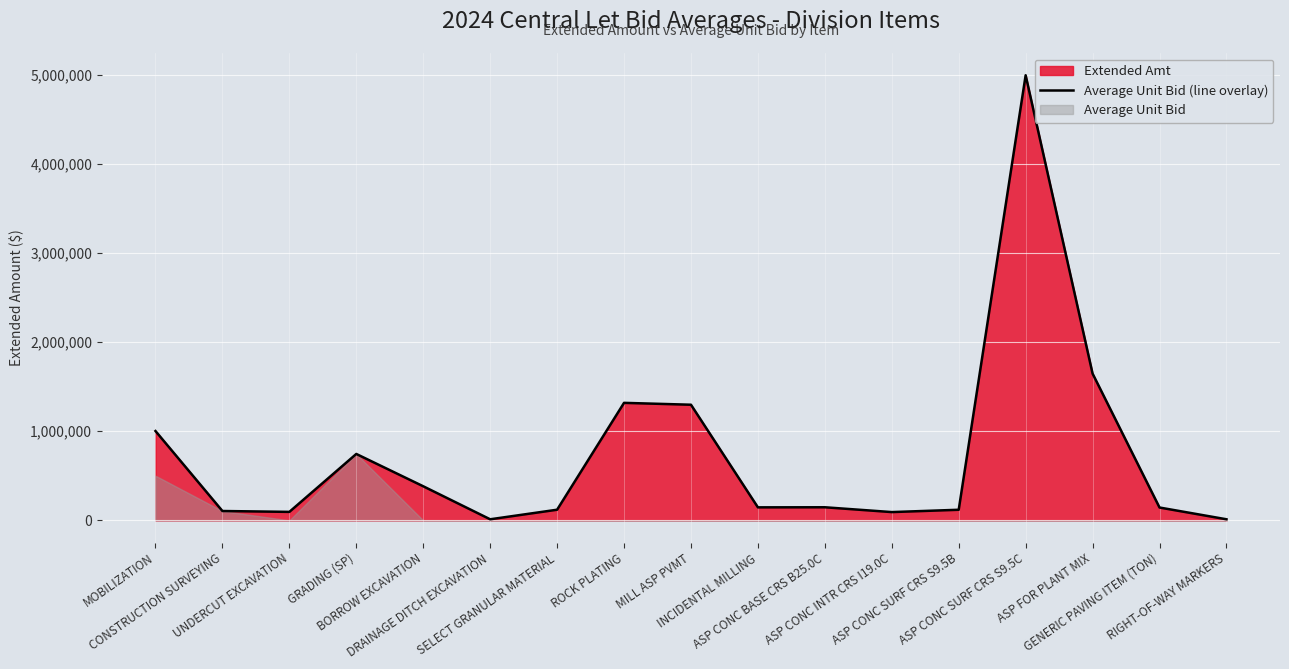

Reading left to right, what are all the values shown in this chart?

1002000.0	105000.0	95220.0	745000.0	382500.0	12175.0	119510.0	1318080.0	1297077.2	146032.5	147000.0	93000.0	119000.0	4992546.0	1646300.0	144160.0	12250.0